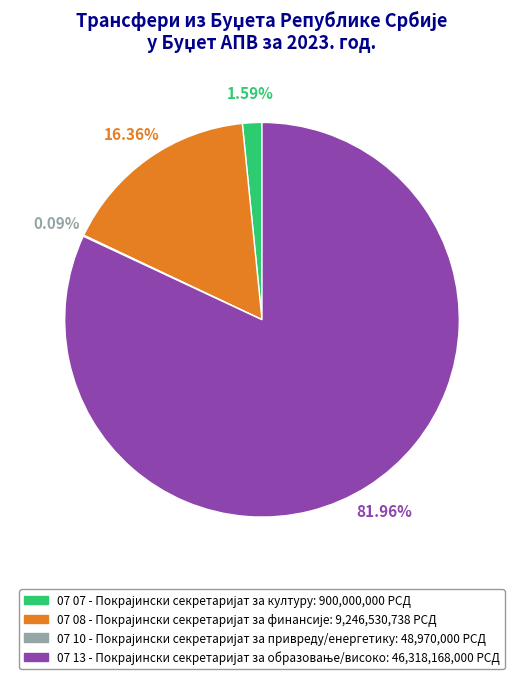

Does any single category account for the majority?

Yes